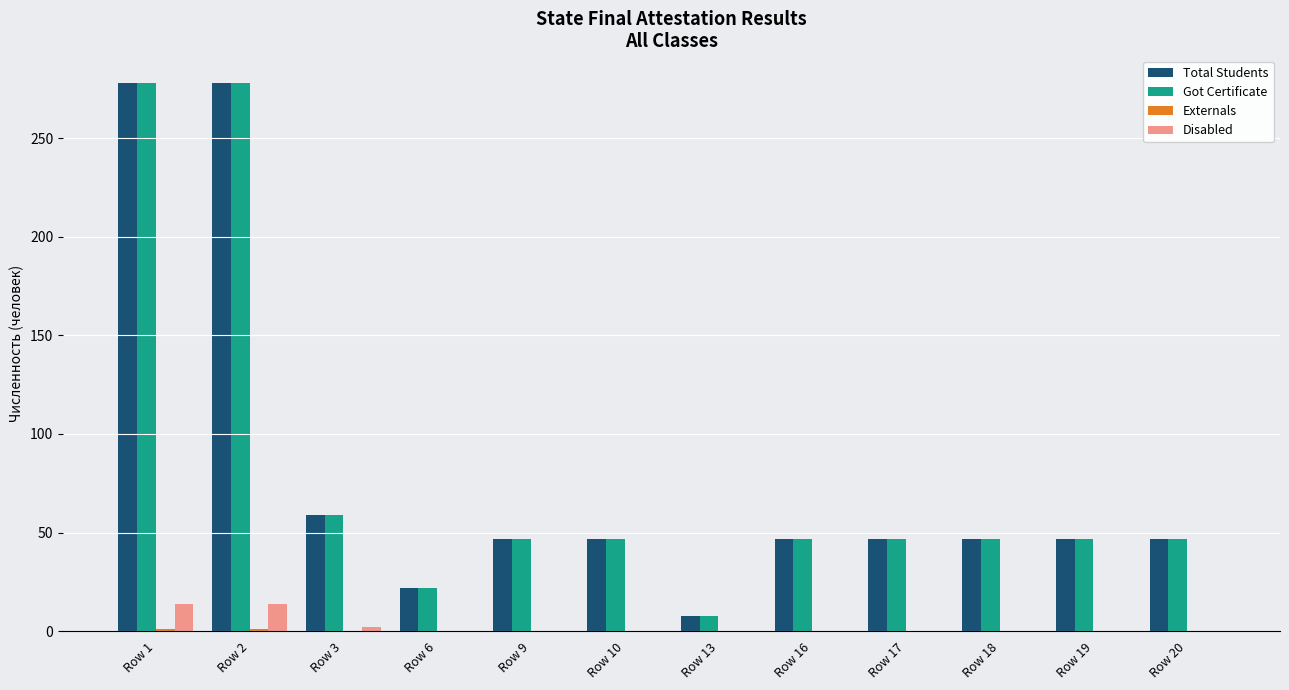

How many series are shown in this chart?

4